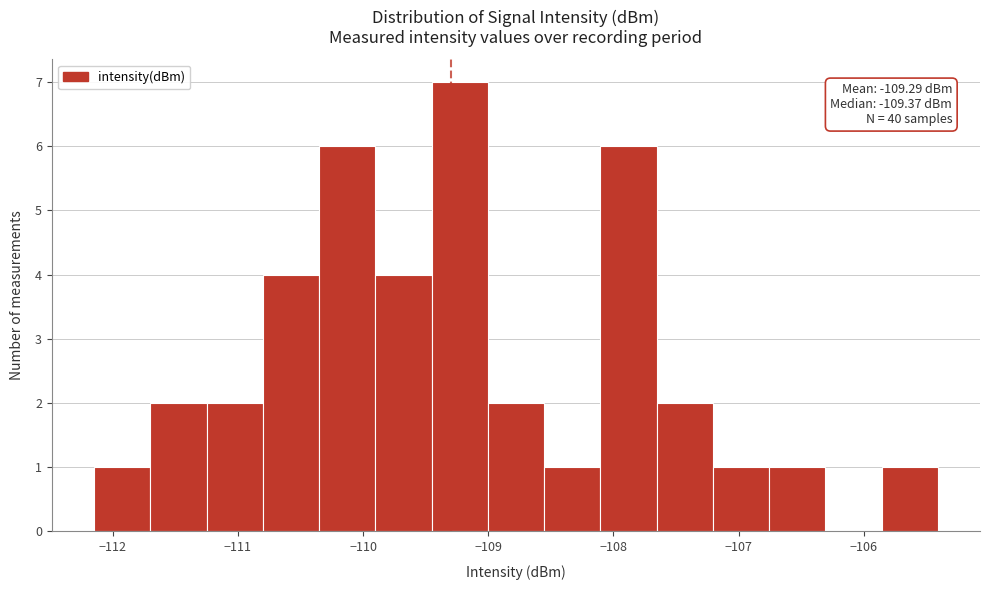

Over which range of the x-axis is the bar tallest?

-109.5 to -109.0